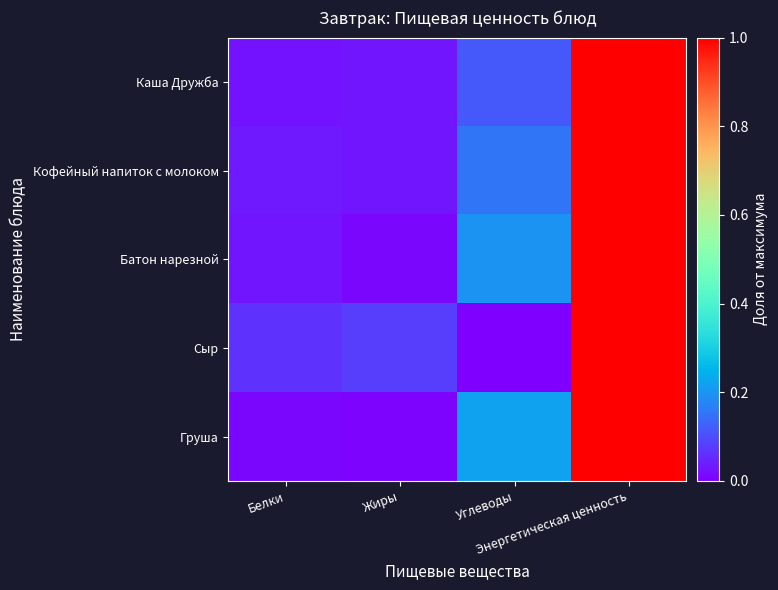

Reading left to right, transcribe all the data shown in this chart.

Каша Дружба: Белки=0.0	Жиры=0.0	Углеводы=0.1	Энергетическая ценность=1.0
Кофейный напиток с молоком: Белки=0.0	Жиры=0.0	Углеводы=0.2	Энергетическая ценность=1.0
Батон нарезной: Белки=0.0	Жиры=0.0	Углеводы=0.2	Энергетическая ценность=1.0
Сыр: Белки=0.1	Жиры=0.1	Углеводы=0.0	Энергетическая ценность=1.0
Груша: Белки=0.0	Жиры=0.0	Углеводы=0.2	Энергетическая ценность=1.0